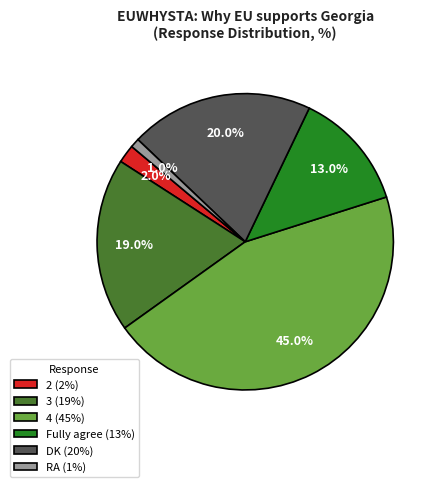

Which slice is the smallest?

RA (1%)